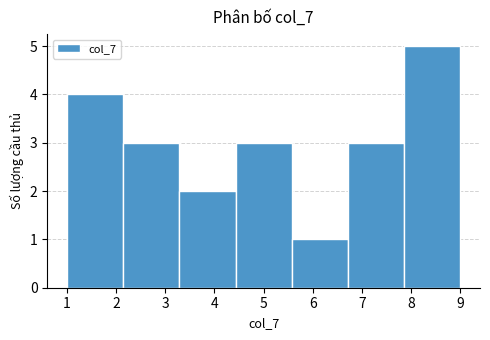

Reading left to right, transcribe this chart: for each bar, give the range it covers on the x-axis and its height. Neither the bar edges nor the heights are printed on the chart, so give them approximately, as read against the axes.

1.0 to 2.1: 4
2.1 to 3.3: 3
3.3 to 4.4: 2
4.4 to 5.6: 3
5.6 to 6.7: 1
6.7 to 7.9: 3
7.9 to 9.0: 5